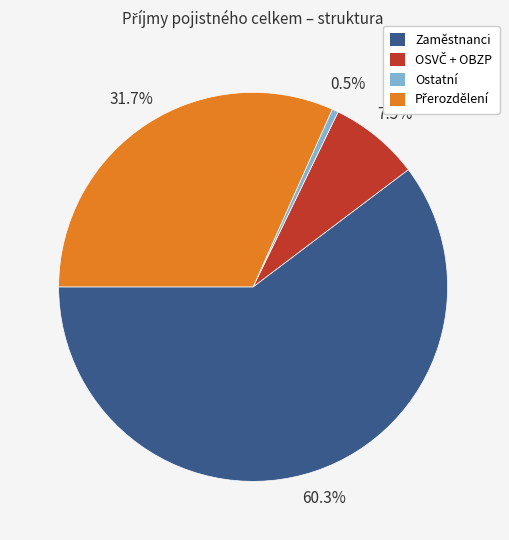

How much of the chart is everything except Ostatní?

99.5%